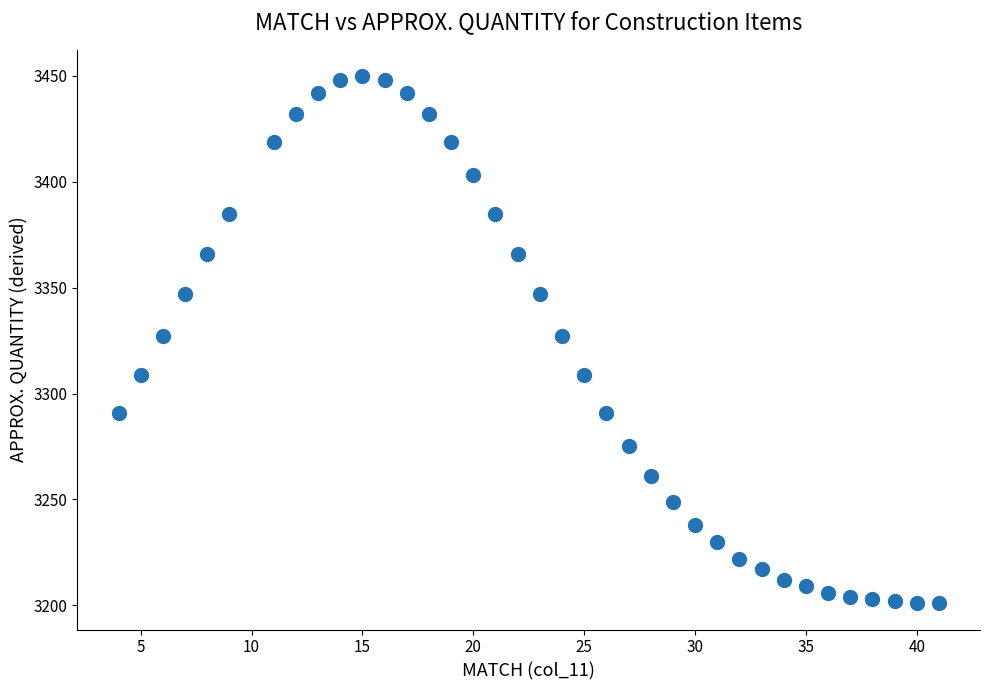

What is the range of Y values (max minus min)?

249